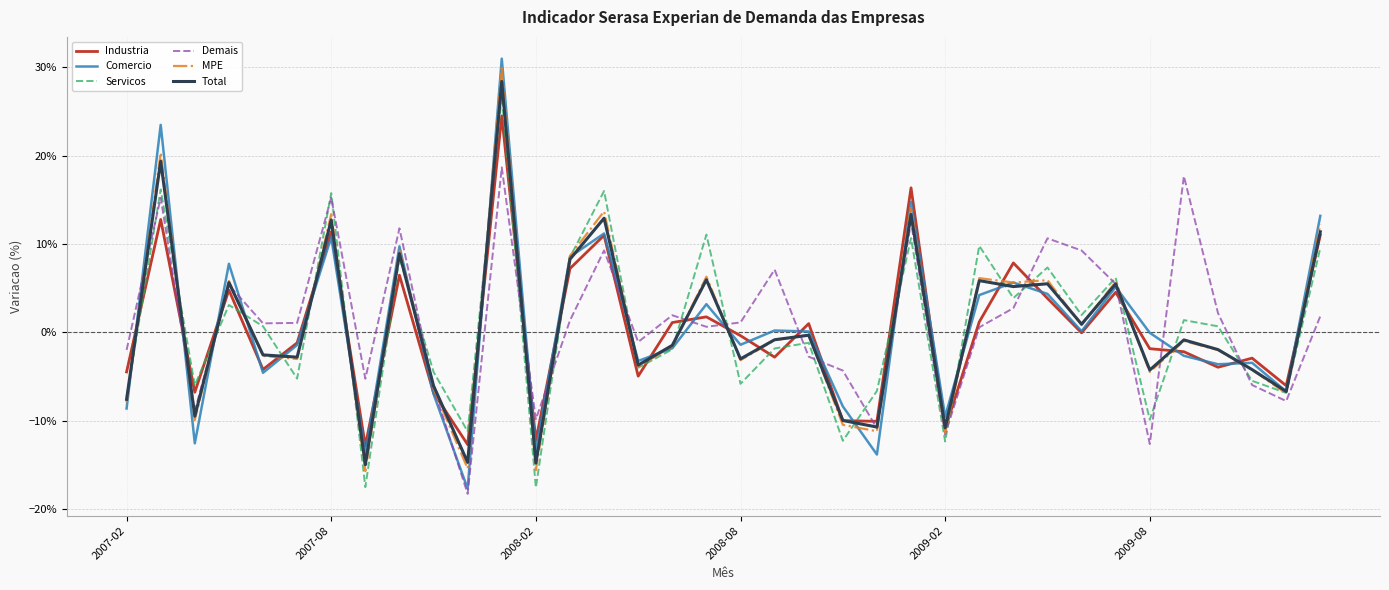

Does the chart have visible grid lines?

Yes